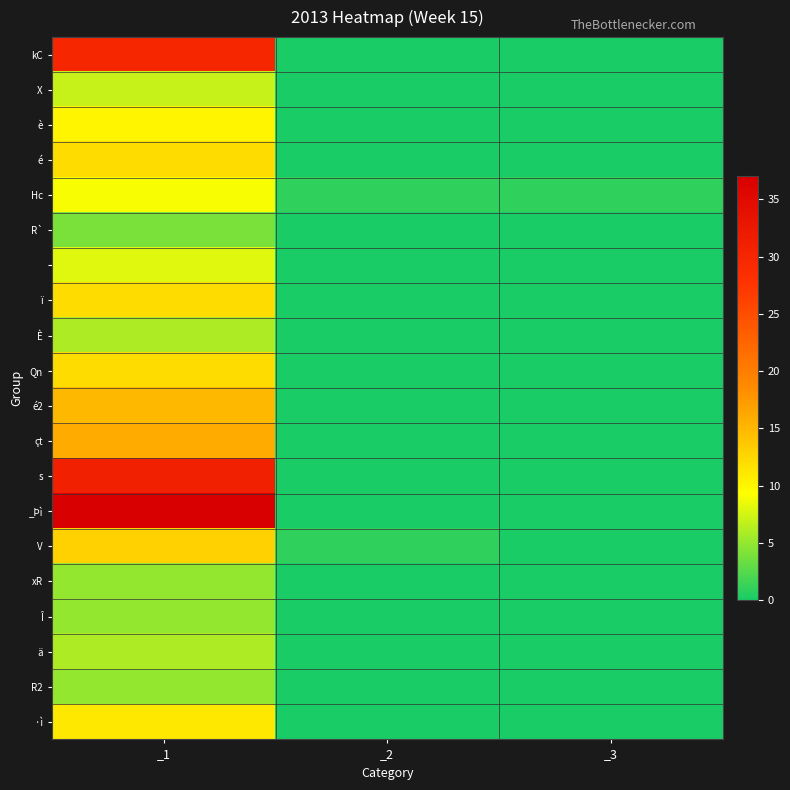

How many series are shown in this chart?

20